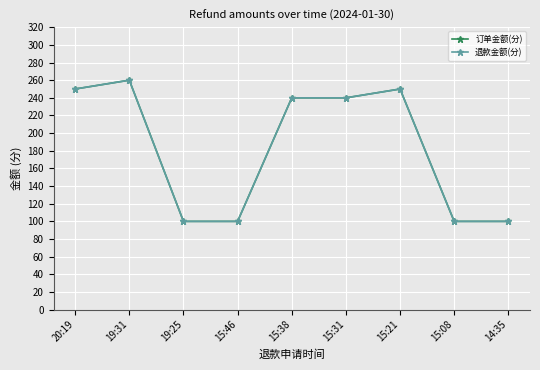

Which series has the widest spread of values?

订单金额(分)